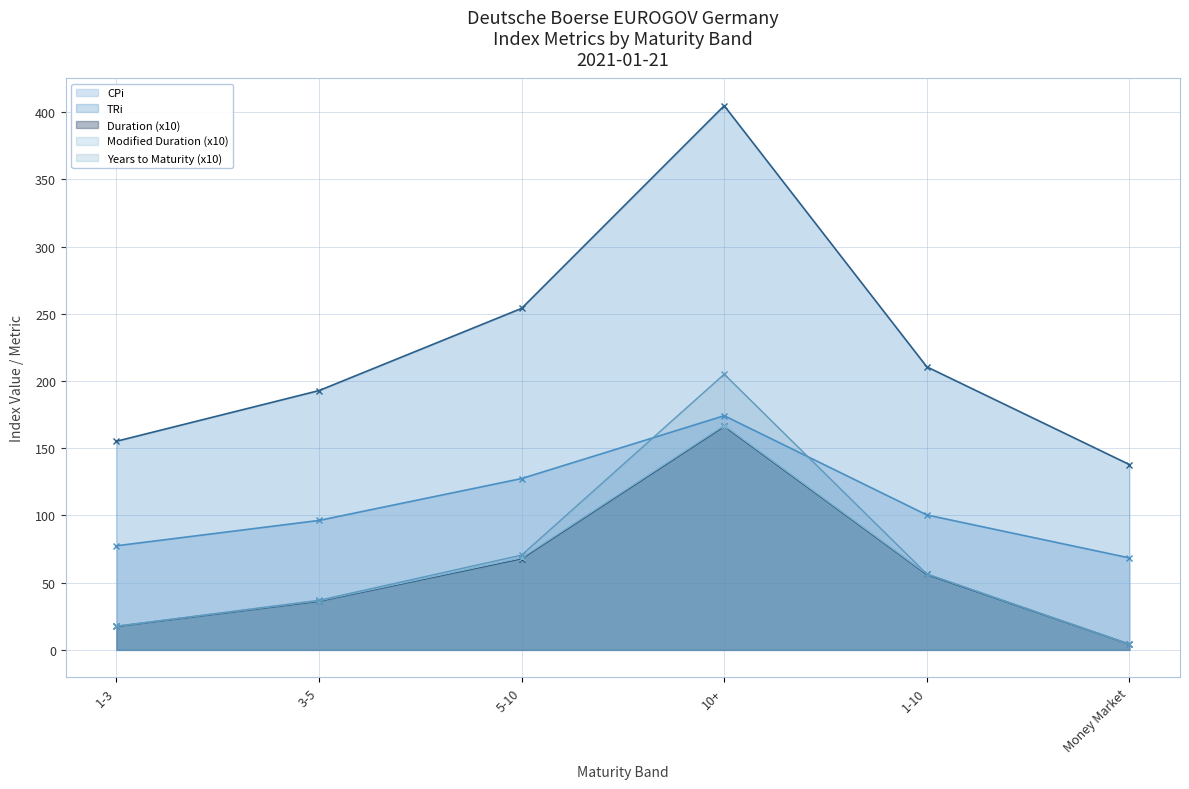

What value does the TRi series have at Money Market?

137.9